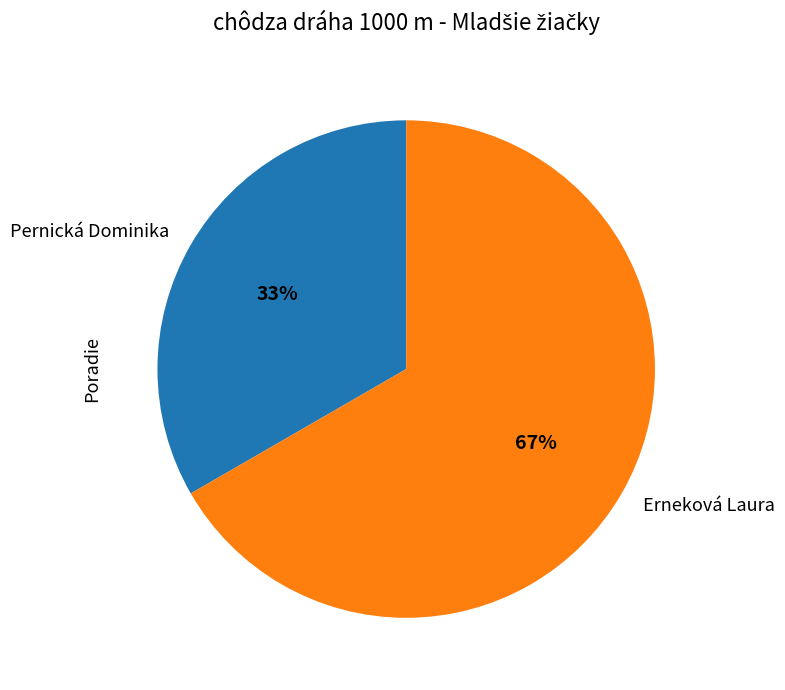

Rank the categories by value from lowest to highest.

Pernická Dominika, Erneková Laura